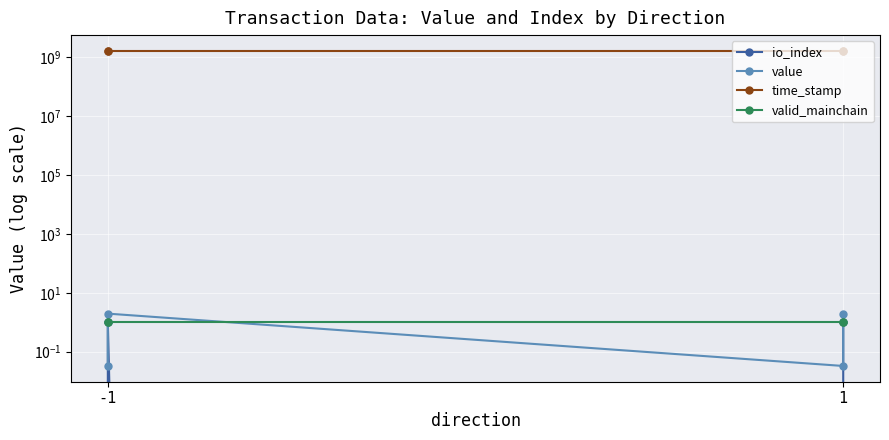

How many data points does each series have?

4